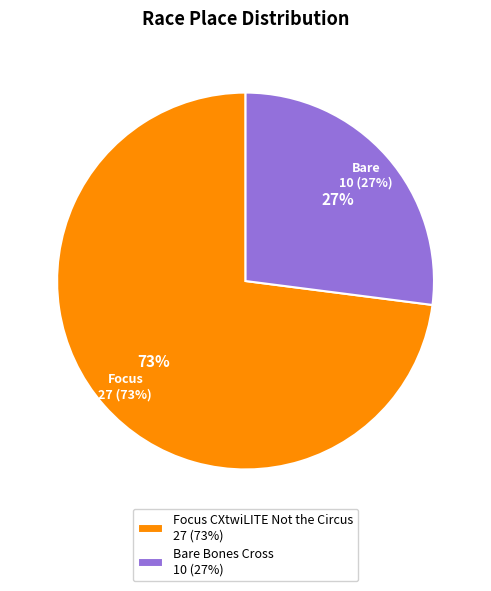

Do Bare Bones Cross and Focus CXtwiLITE Not the Circus together represent more than half of the pie?

Yes